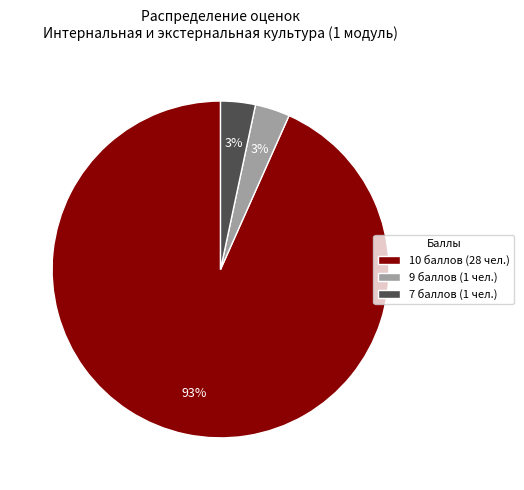

How many segments does this pie chart have?

3